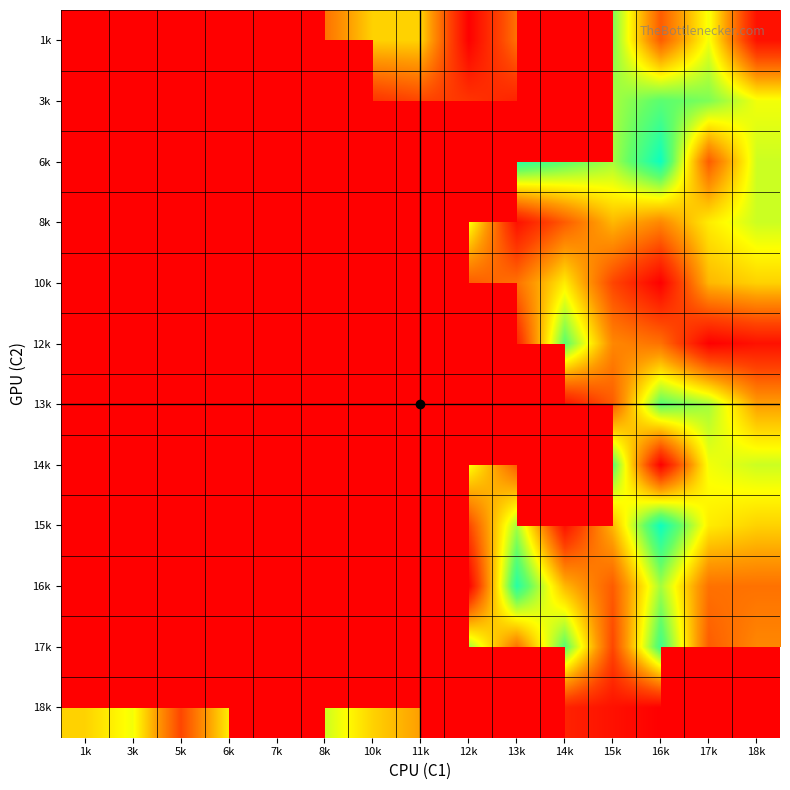

Between 3k and 17k, which series saw the biggest shift?

10k